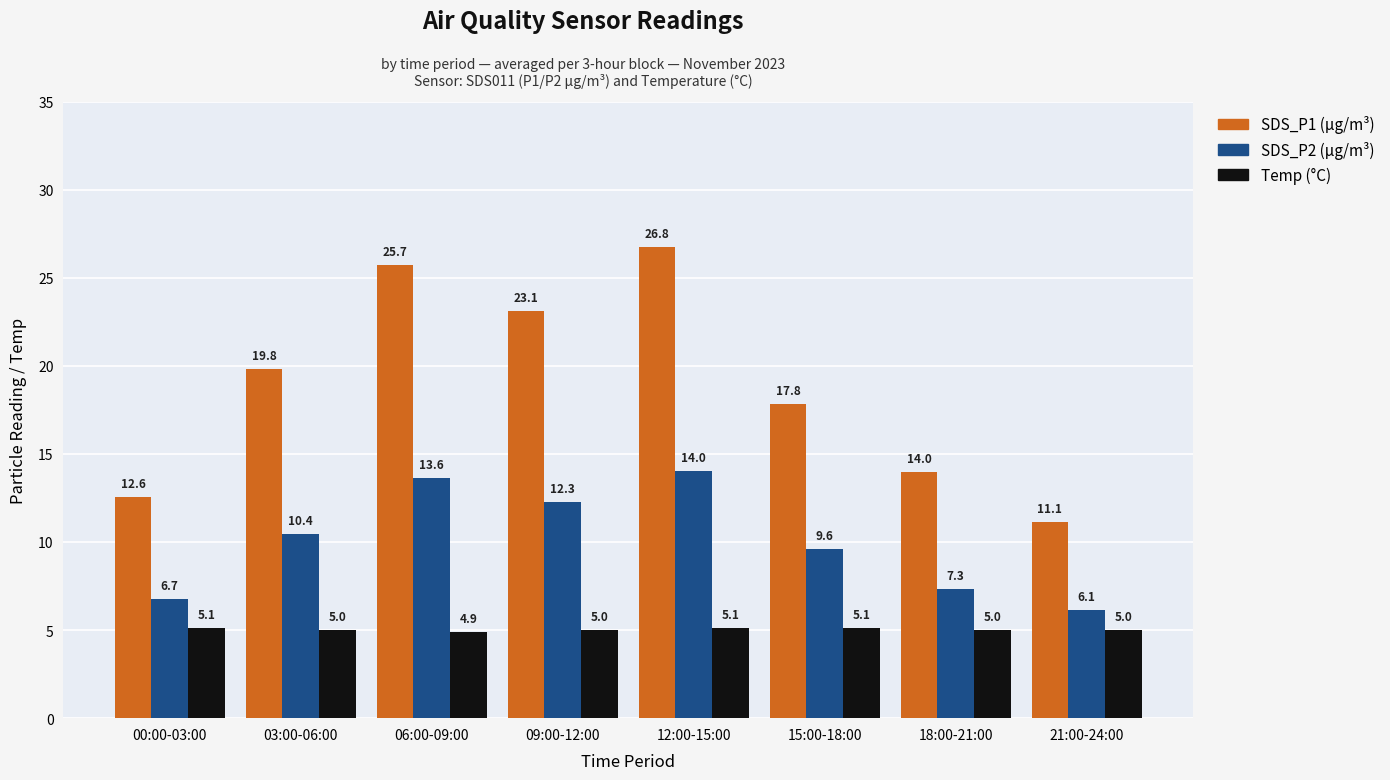

What is the smallest value displayed?

4.9